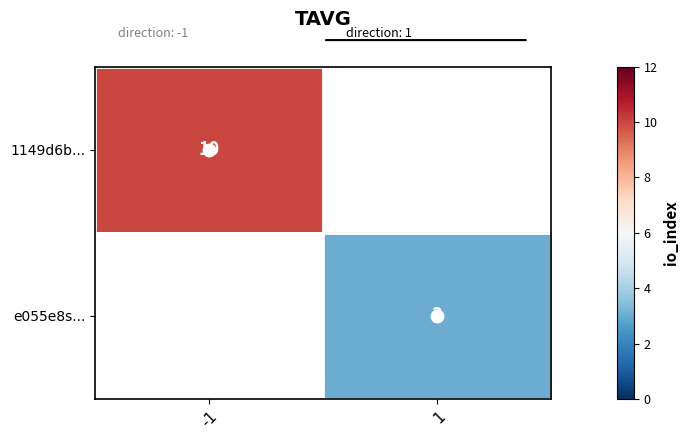

What is the greatest value displayed?

10.0